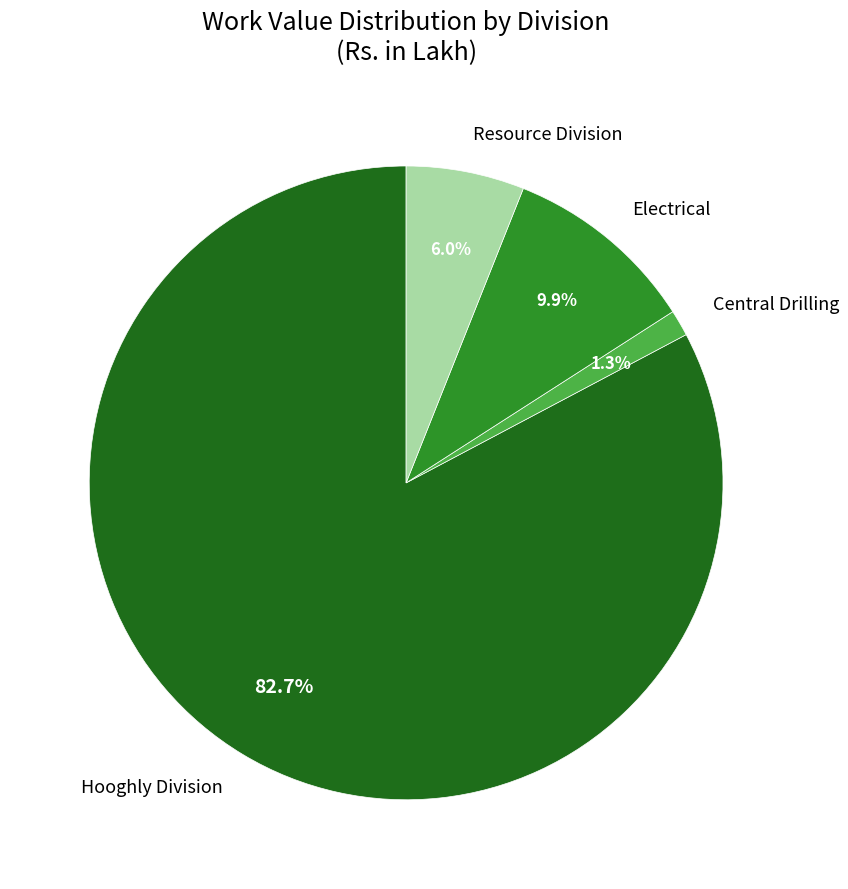

Is there a majority slice in this chart?

Yes